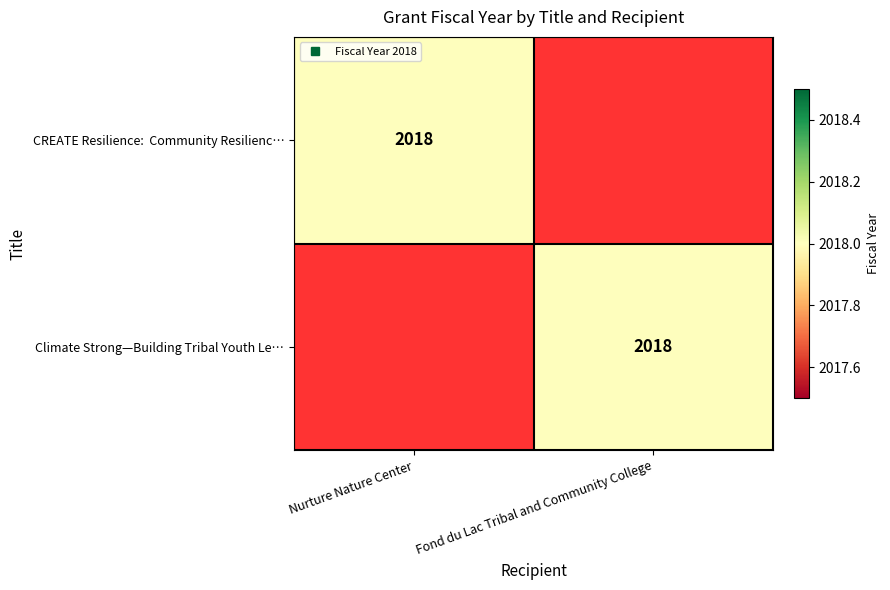

What is the greatest value displayed?

2018